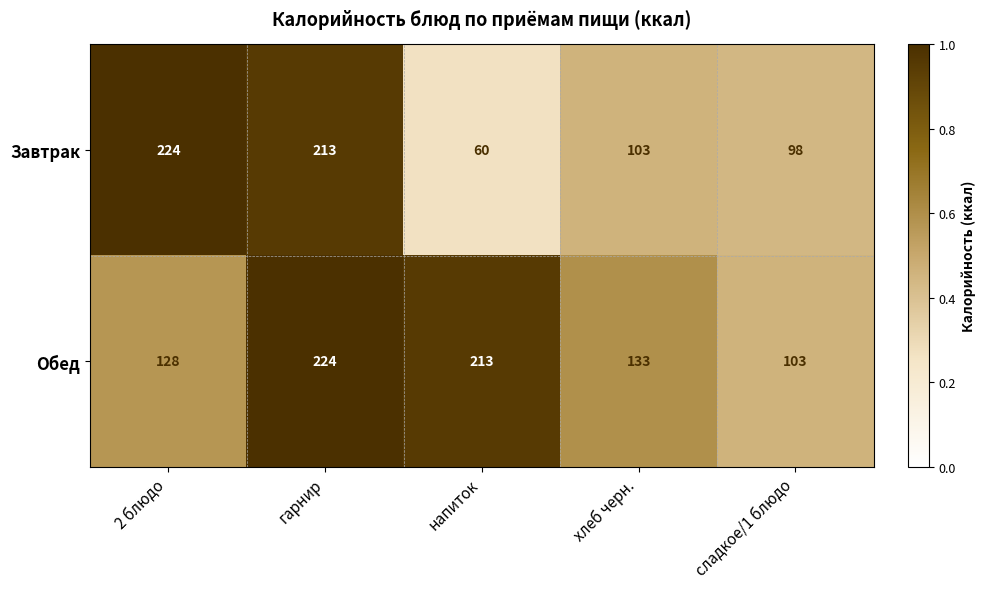

The value of Завтрак at гарнир is 62. True or false?

False